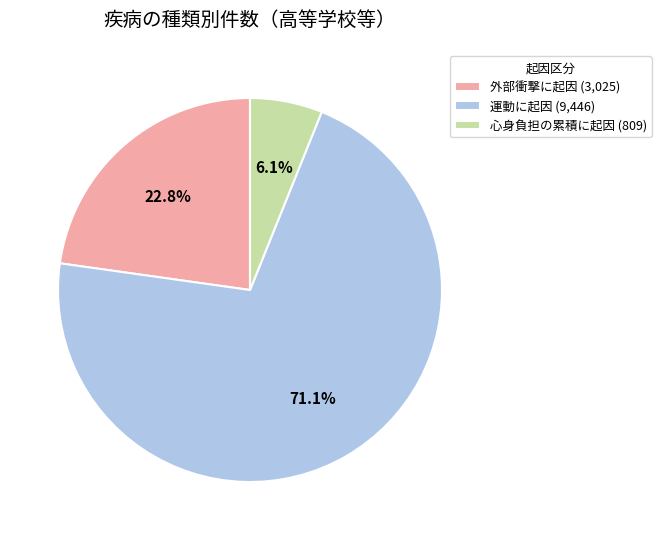

What is the largest slice in the pie chart?

運動に起因